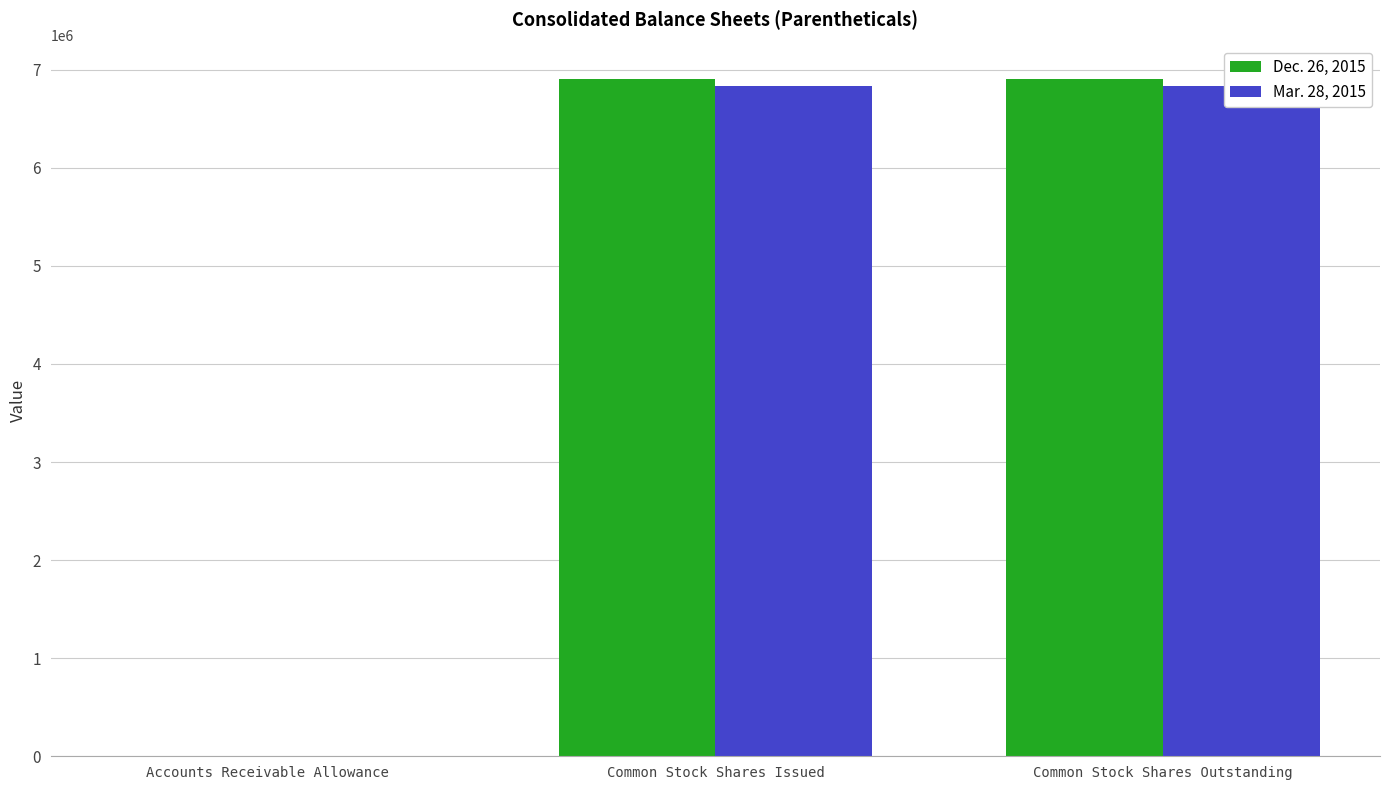

What is the average value of the Dec. 26, 2015 series?

4603001